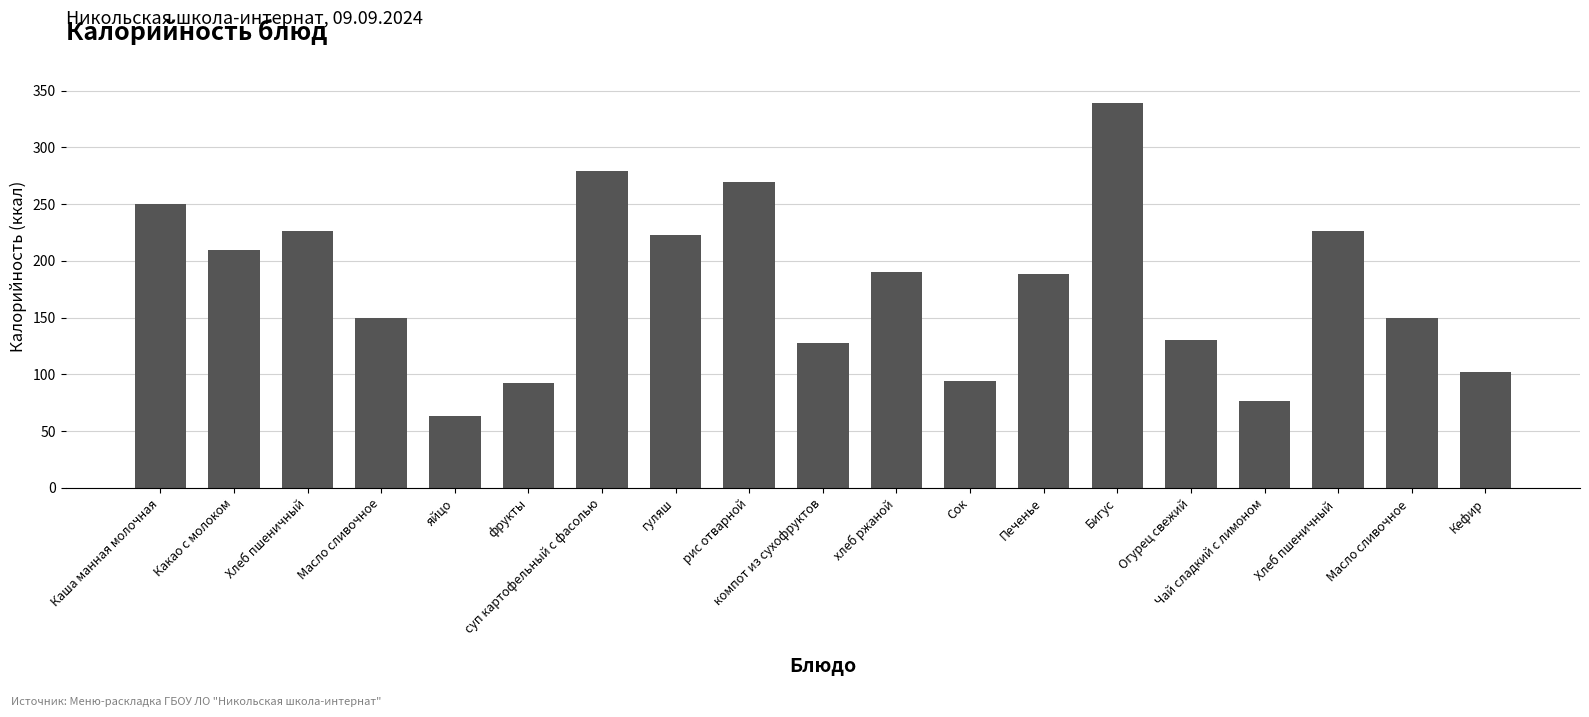

Approximately how many times larger is the value at Сок compared to гуляш?

0.4